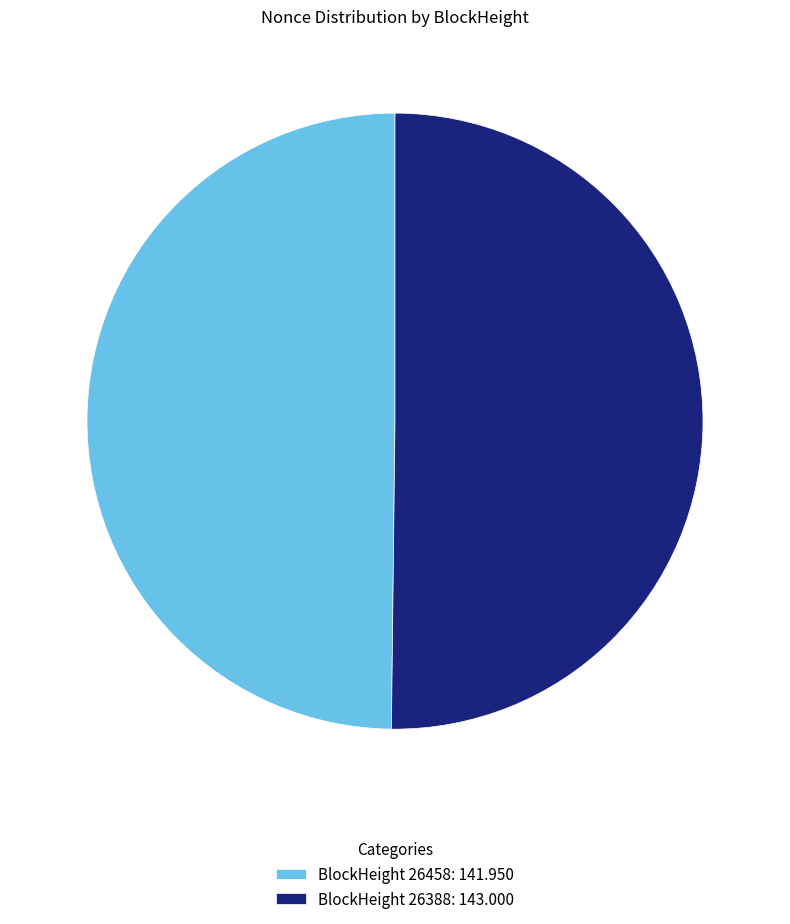

Do BlockHeight 26458: 141.950 and BlockHeight 26388: 143.000 together represent more than half of the pie?

Yes